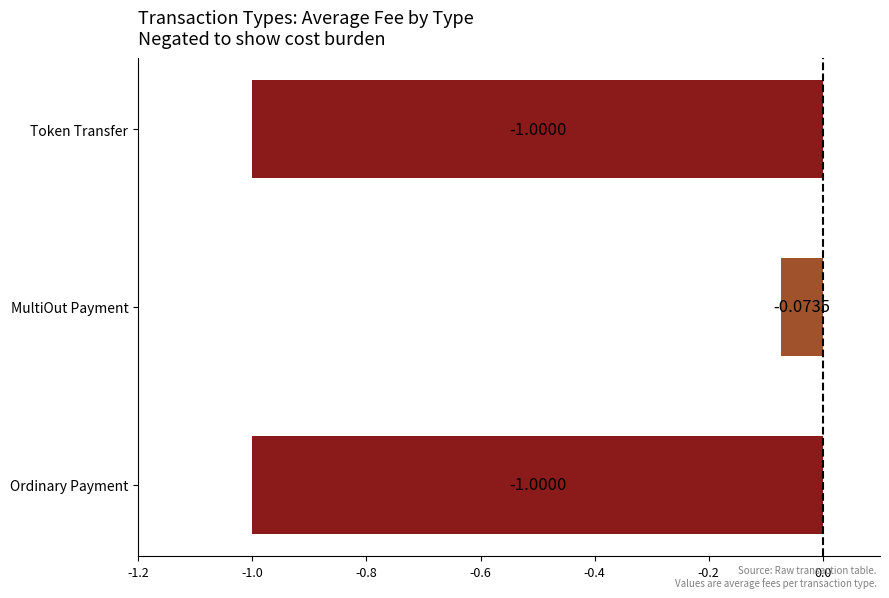

Where is the data nearest to the value 0?

MultiOut Payment